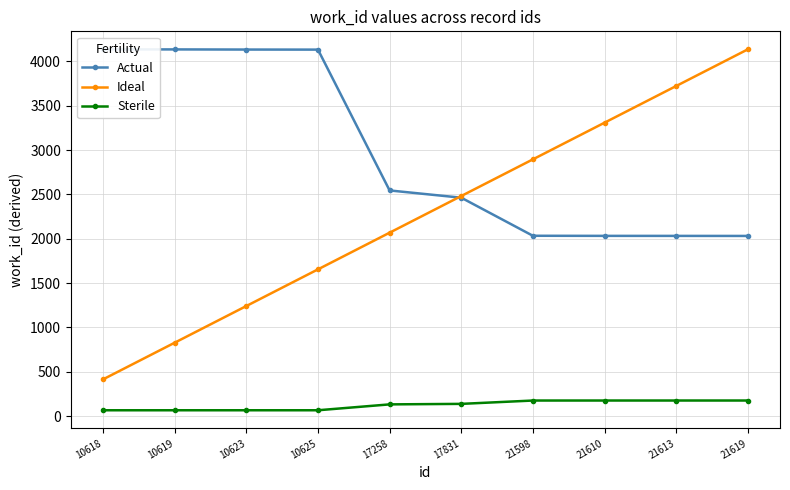

Reading left to right, transcribe all the data shown in this chart.

Actual: 10618=4136.0	10619=4135.6	10623=4134.1	10625=4133.3	17258=2544.7	17831=2462.9	21598=2033.3	21610=2032.2	21613=2031.9	21619=2031.4
Ideal: 10618=413.6	10619=827.2	10623=1240.8	10625=1654.4	17258=2068.0	17831=2481.6	21598=2895.2	21610=3308.8	21613=3722.4	21619=4136.0
Sterile: 10618=64.8	10619=64.8	10623=64.9	10625=64.9	17258=131.2	17831=136.9	21598=174.6	21610=174.7	21613=174.8	21619=174.8